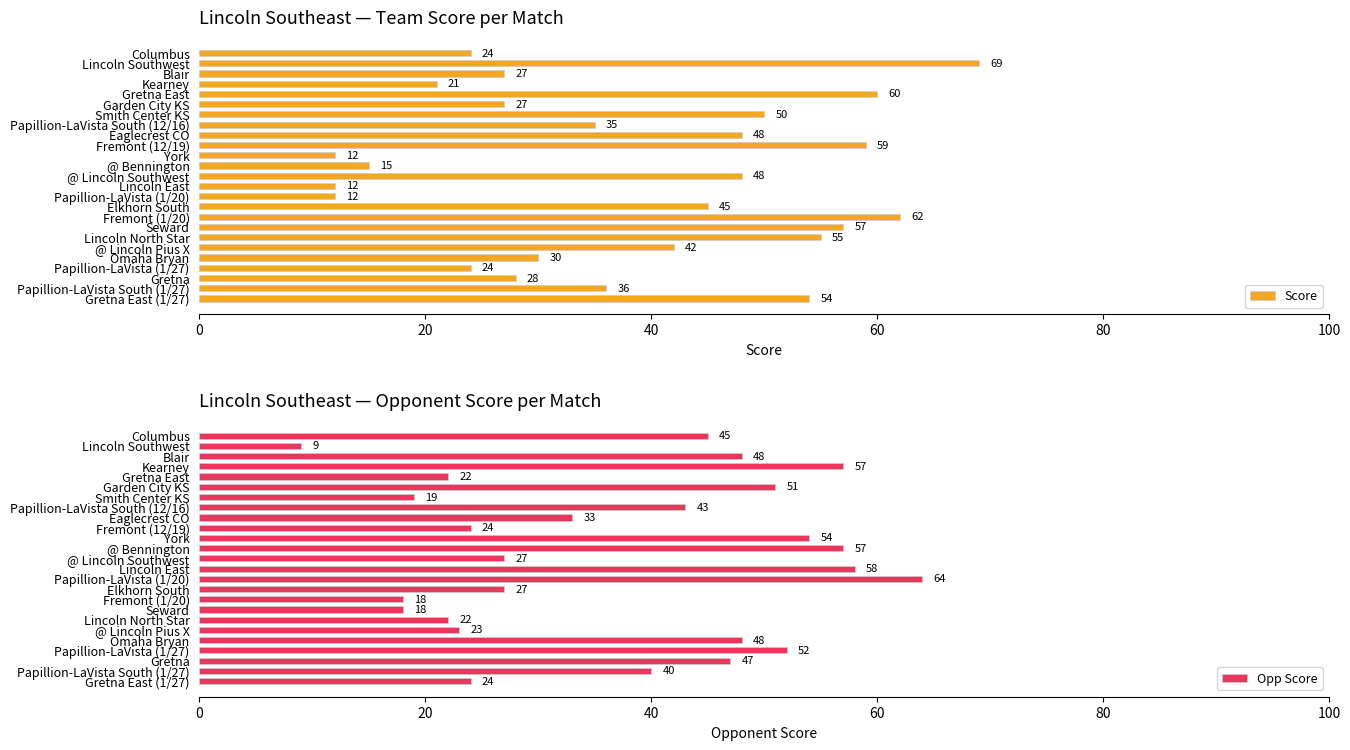

At which label is Opp Score closest to 36?

Eaglecrest CO